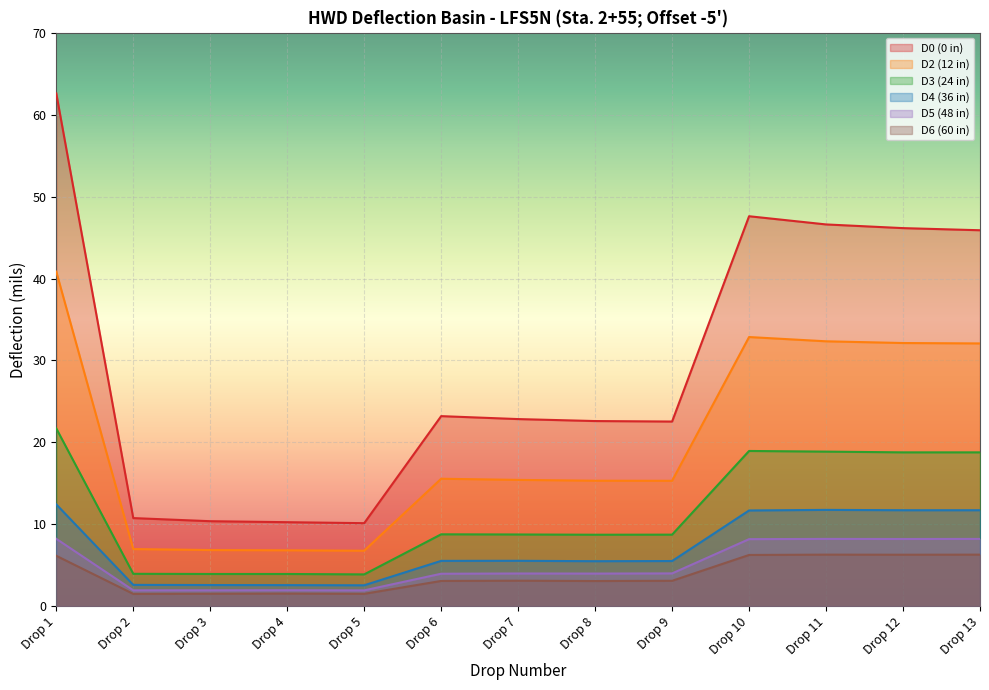

What value does the D6 (60 in) series have at Drop 10?

6.3